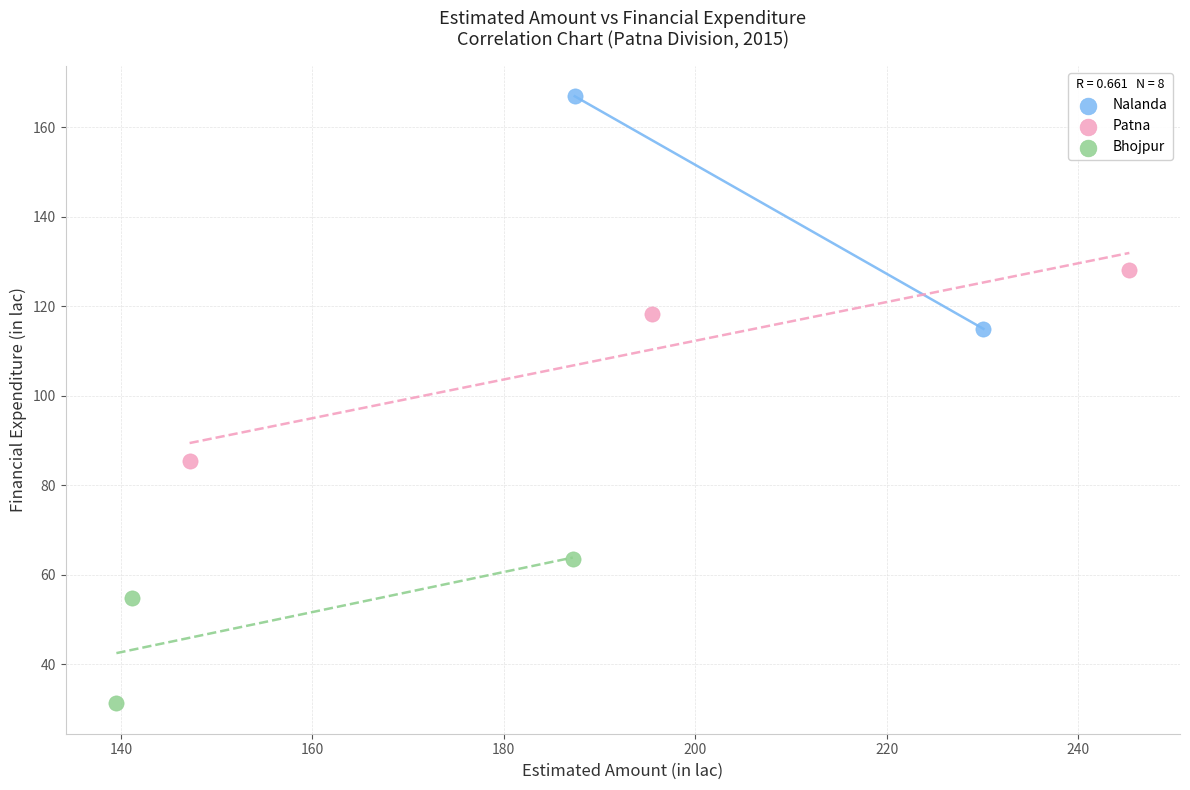

What are all the series names shown in the legend?

Nalanda, Patna, Bhojpur